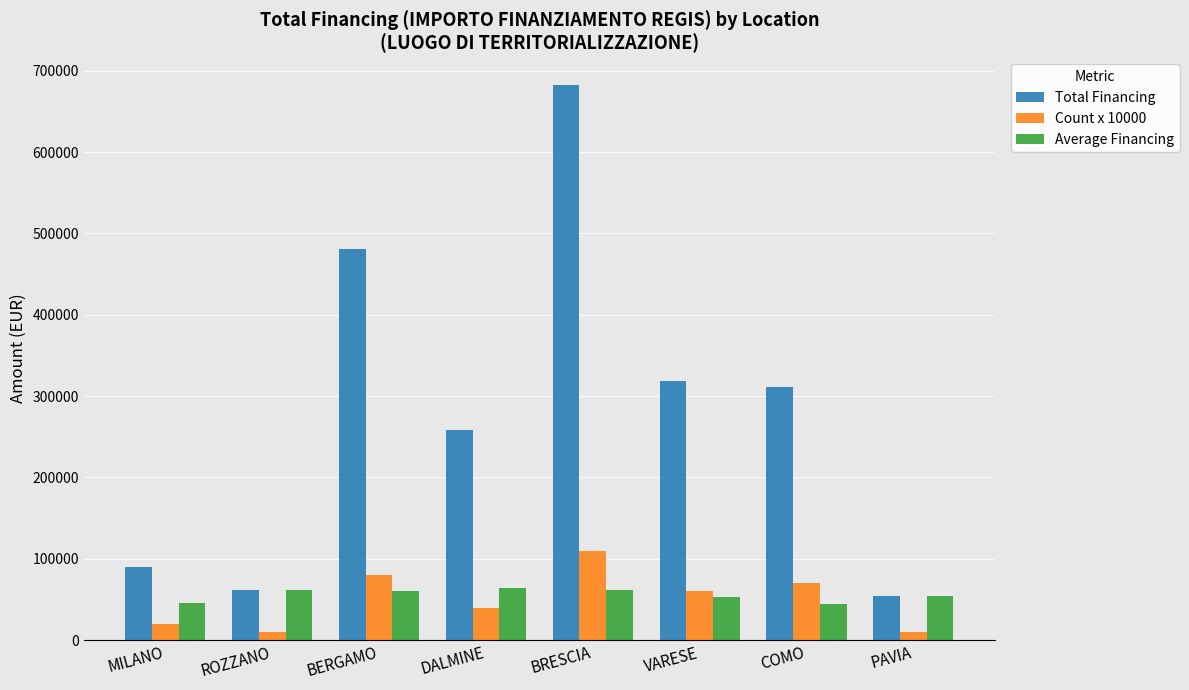

How many data points in Average Financing are above 60098?

4